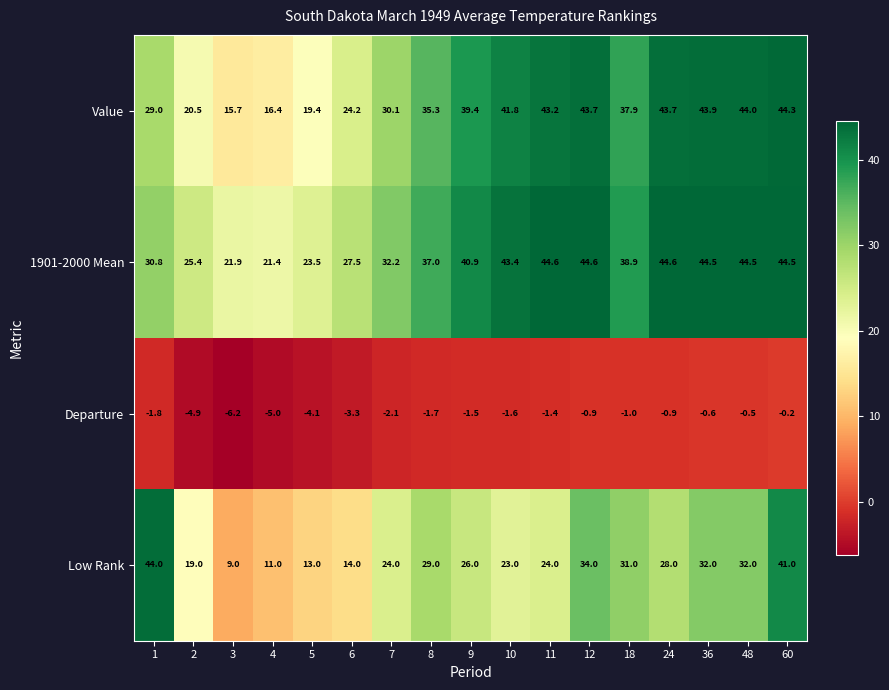

Rank the series at 24 from lowest to highest value.

Departure, Low Rank, Value, 1901-2000 Mean